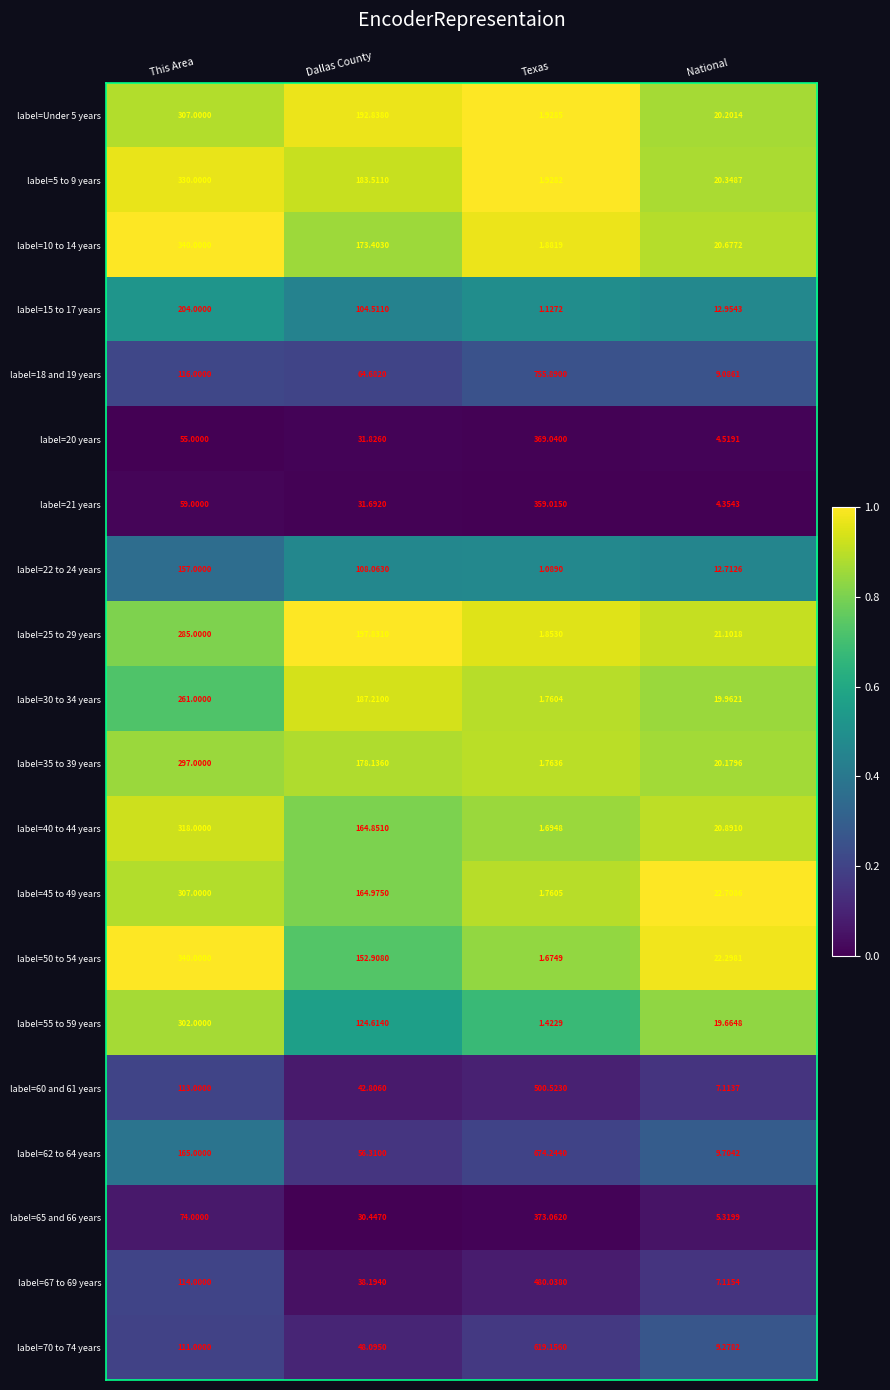

Which series changed the most between Dallas County and Texas?

label=18 and 19 years